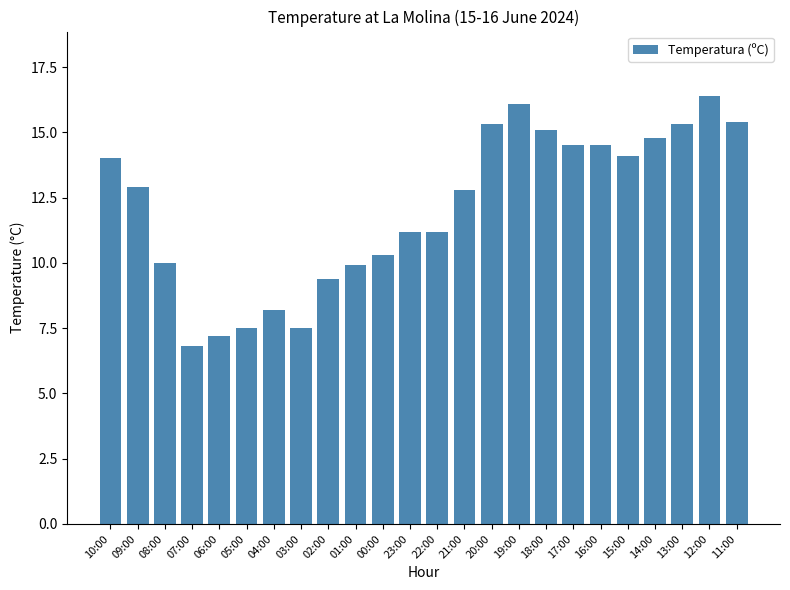

What value does the data have at 10:00?

14.0